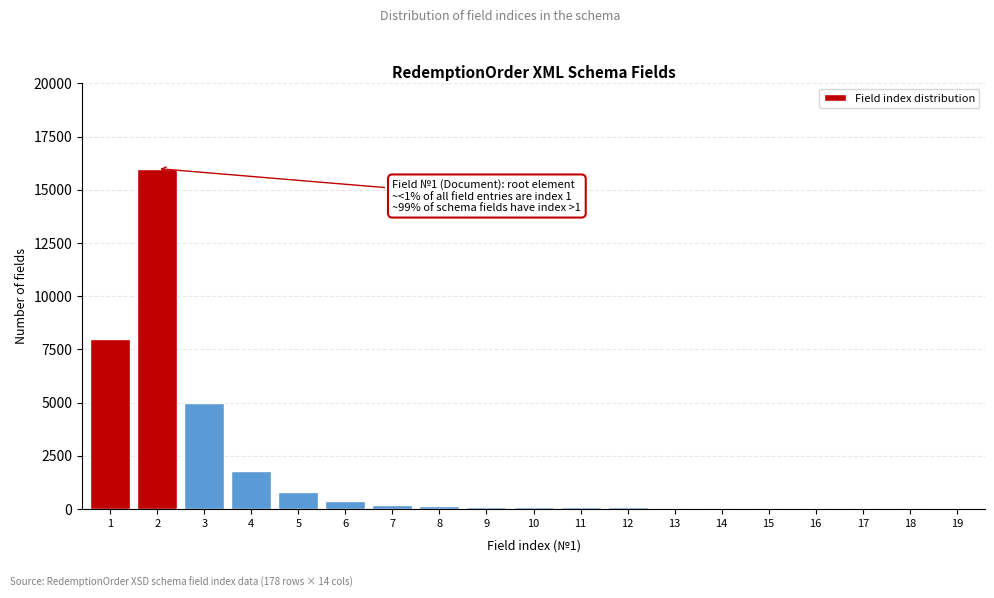

What is the sum of all values?

33050